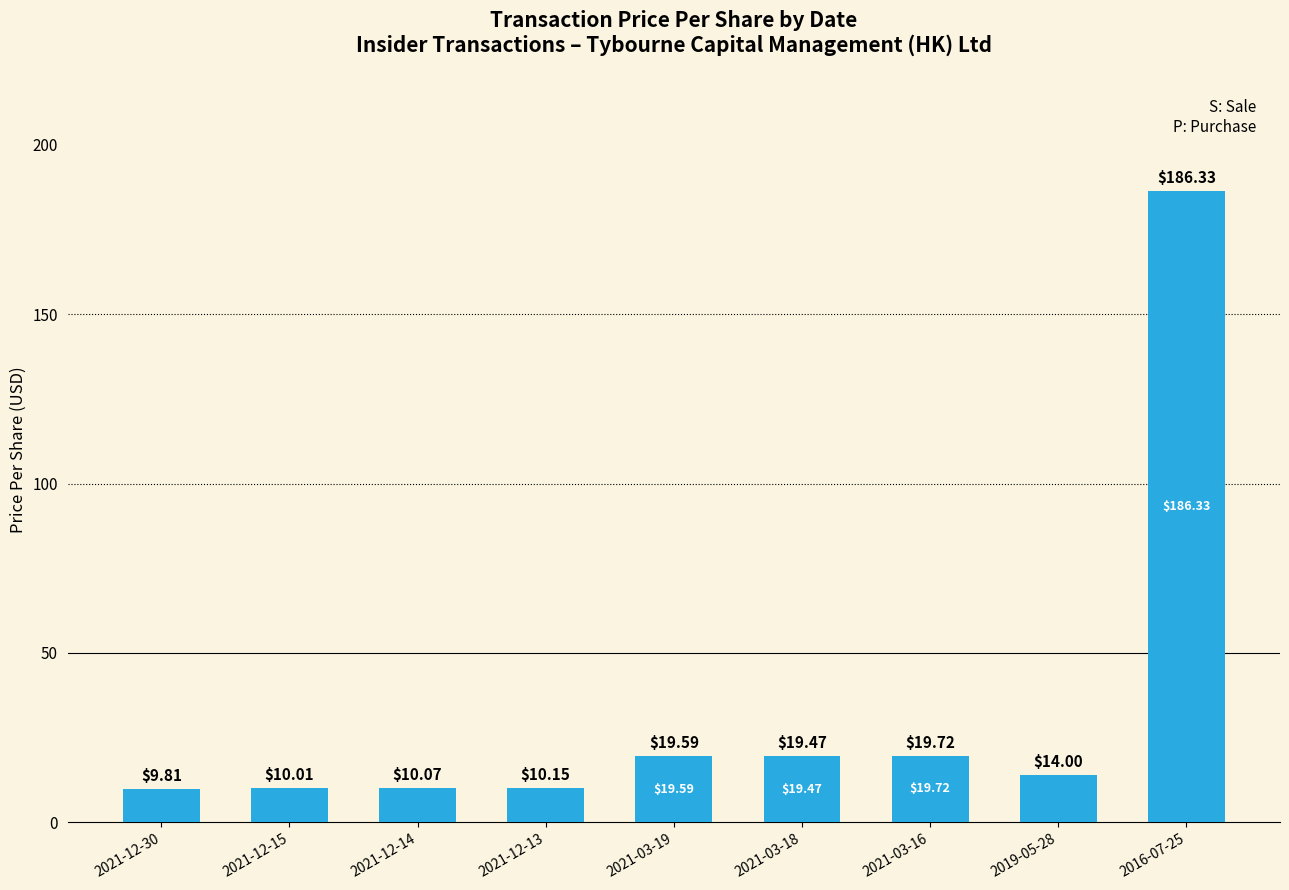

List the labels in order of value, smallest first.

2021-12-30, 2021-12-15, 2021-12-14, 2021-12-13, 2019-05-28, 2021-03-18, 2021-03-19, 2021-03-16, 2016-07-25